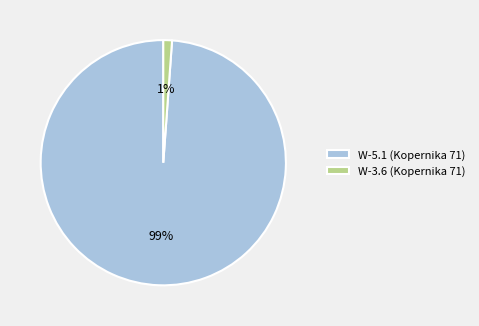

Rank the categories by value from highest to lowest.

W-5.1 (Kopernika 71), W-3.6 (Kopernika 71)